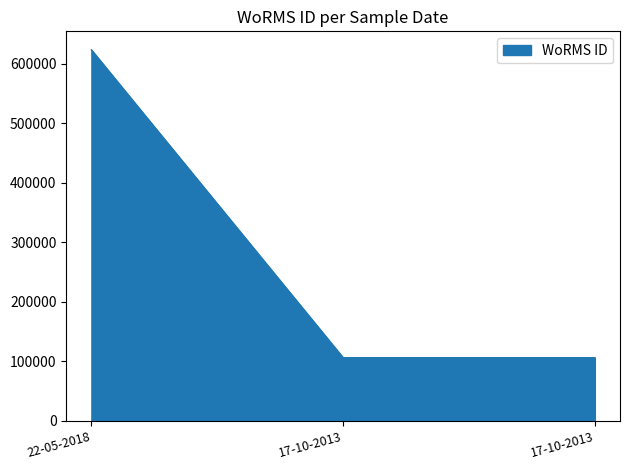

The value at 17-10-2013 is 106287. True or false?

True